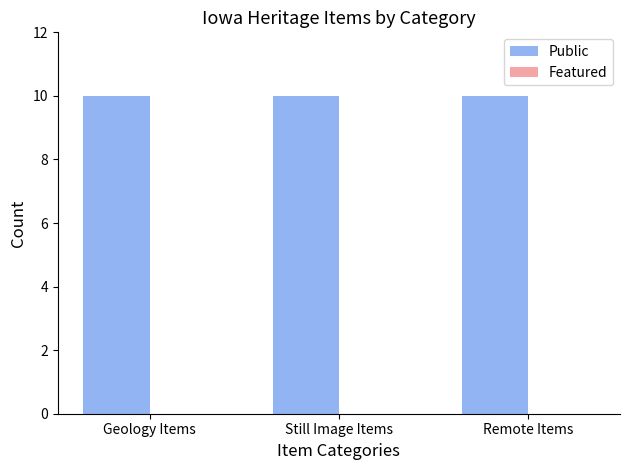

At which label is Featured closest to 0?

Geology Items